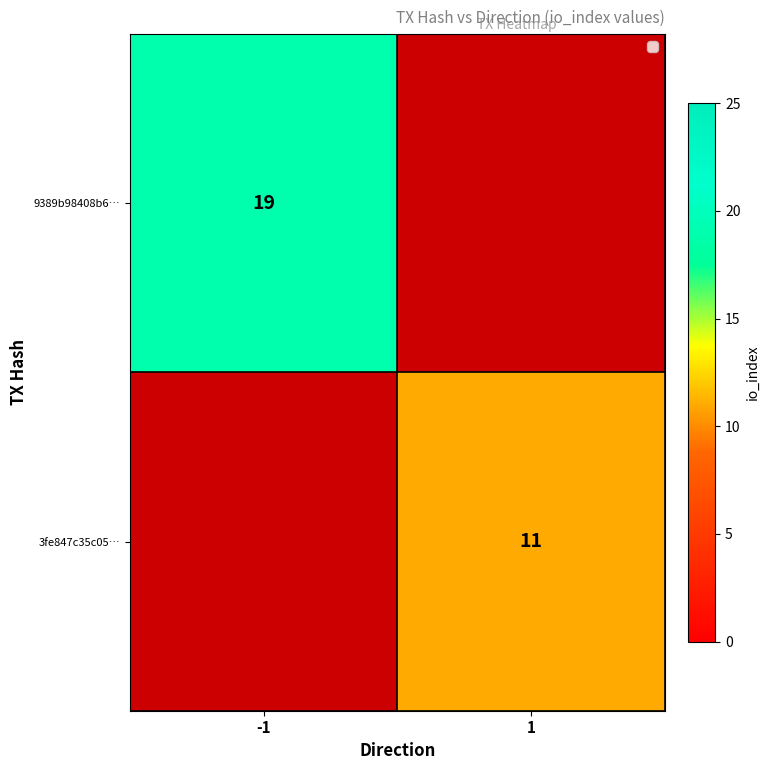

The 9389b98408b6… series shows 19 at -1. True or false?

True